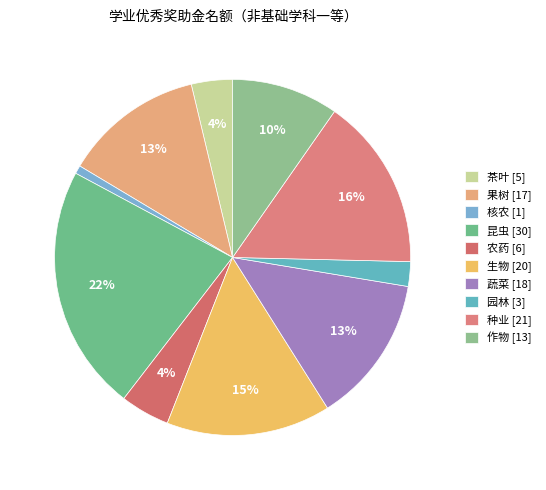

To the nearest percent, what percentage of the pie is 生物?

15%